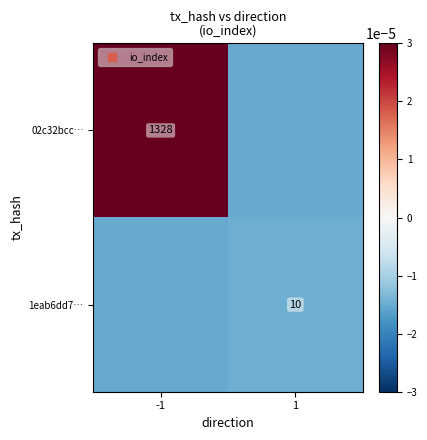

At which category is the sum across all series the highest?

-1